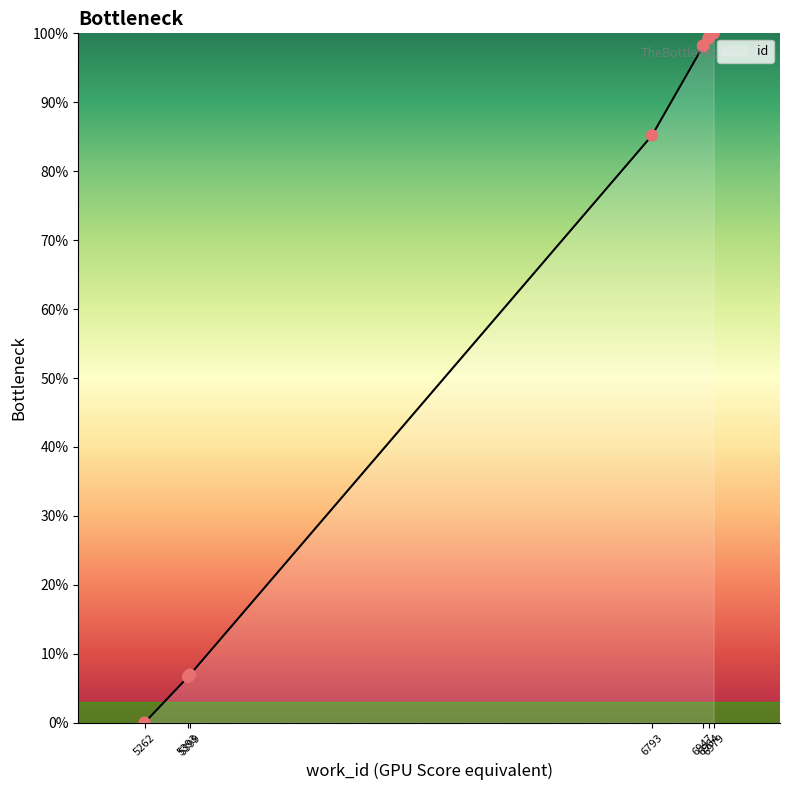

Which has a higher value, 5399 or 5262?

5399